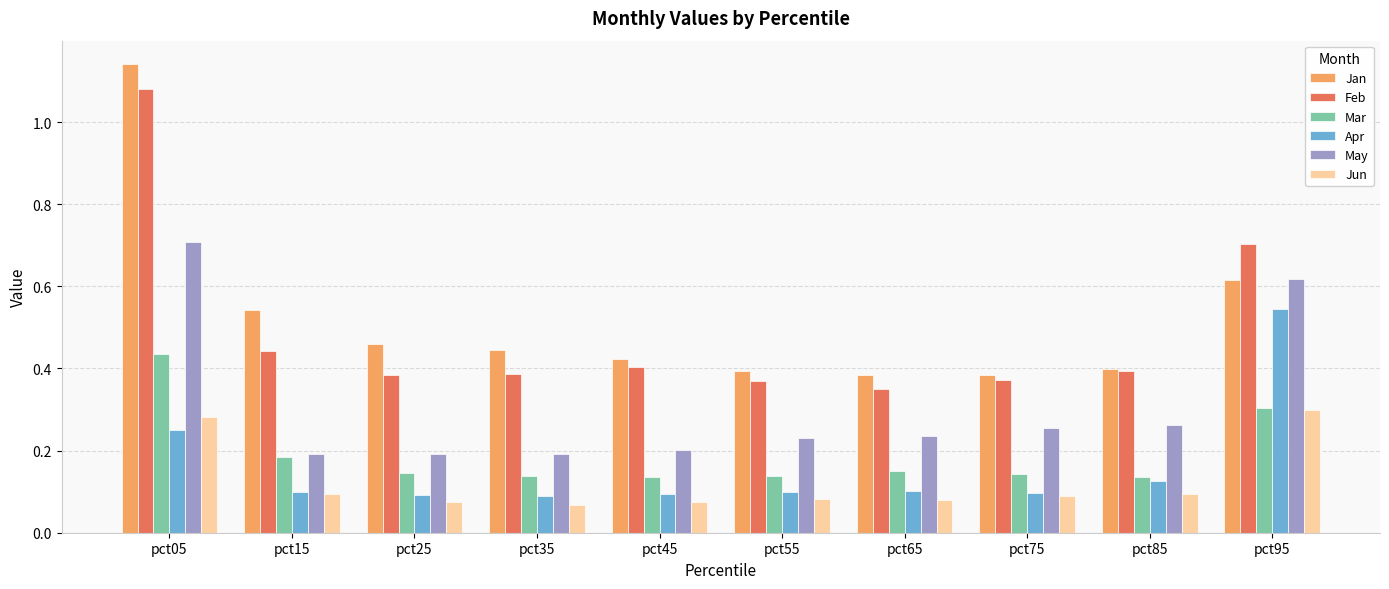

Which series changed the most between pct25 and pct95?

Apr